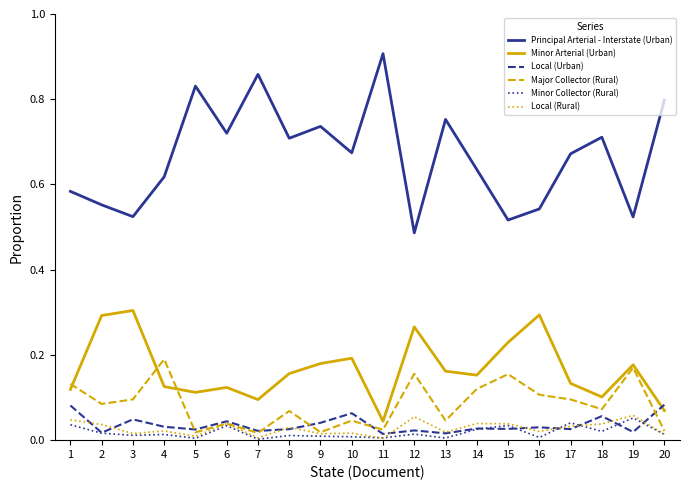

How many times do Local (Urban) and Minor Arterial (Urban) cross each other?

1